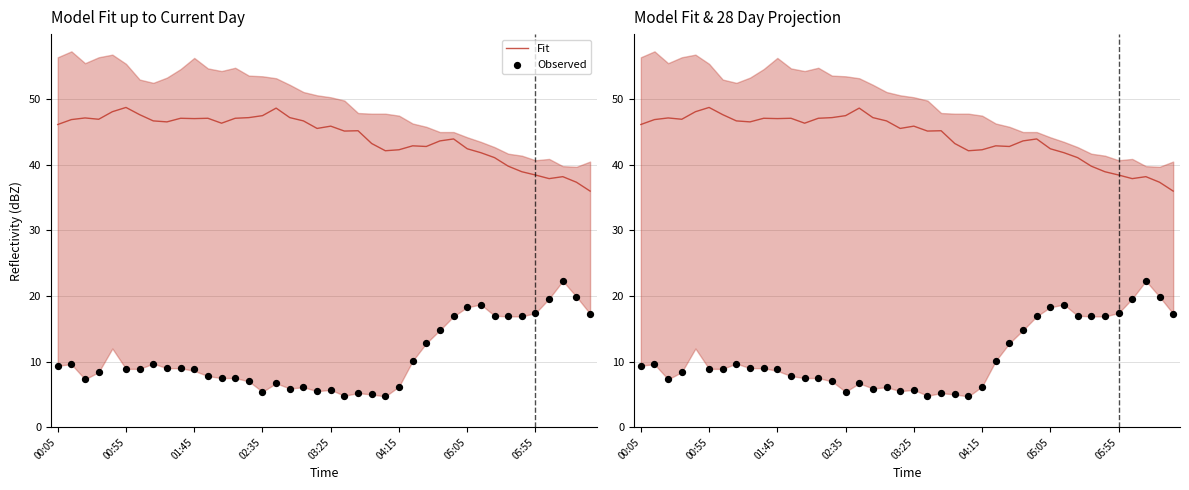

Which series has the widest spread of Y values?

Observed